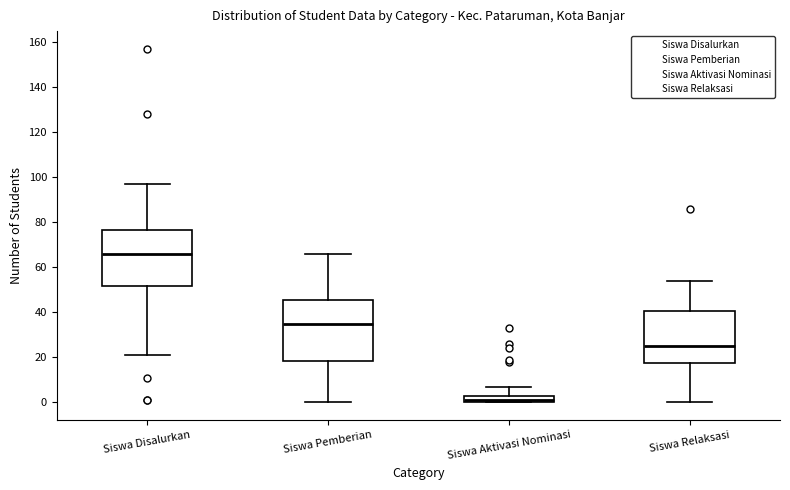

Where is the lower edge of the box for Siswa Aktivasi Nominasi on the y-axis? The values are not printed on the chart, so give them approximately, as read against the axis.

0